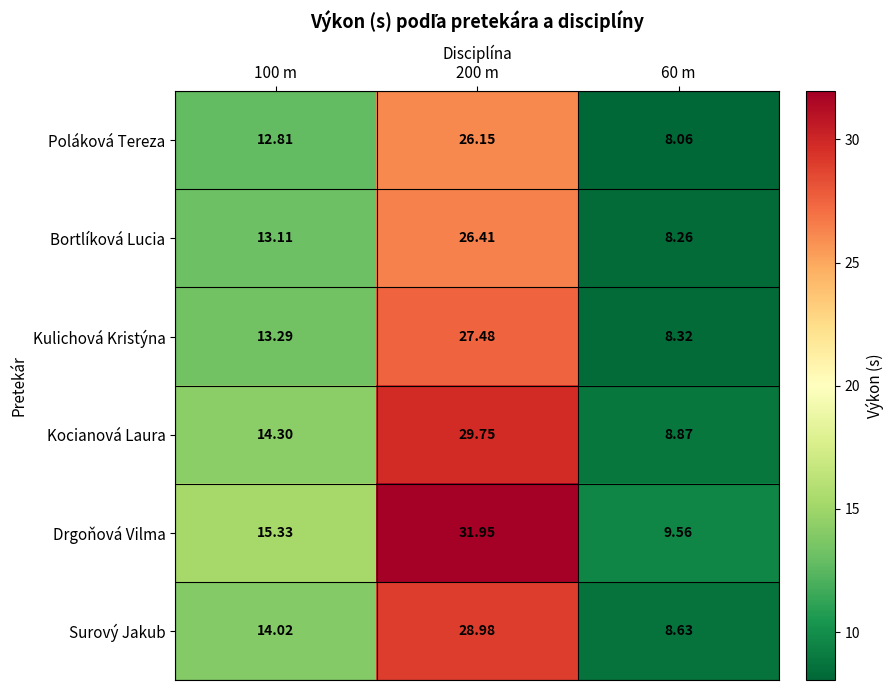

Which series has the largest range (max minus min)?

Drgoňová Vilma